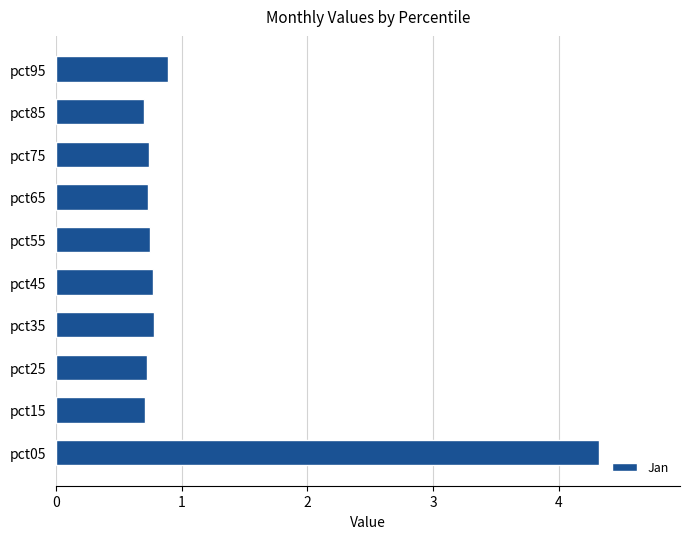

Is it true that the value at pct05 is 5.8?

False